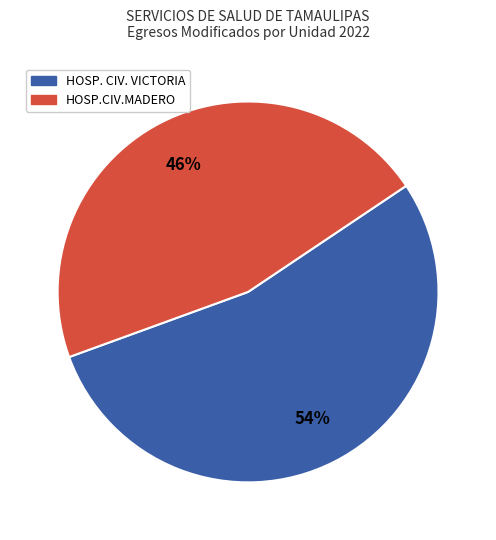

Is there any slice that represents more than half of the pie?

Yes